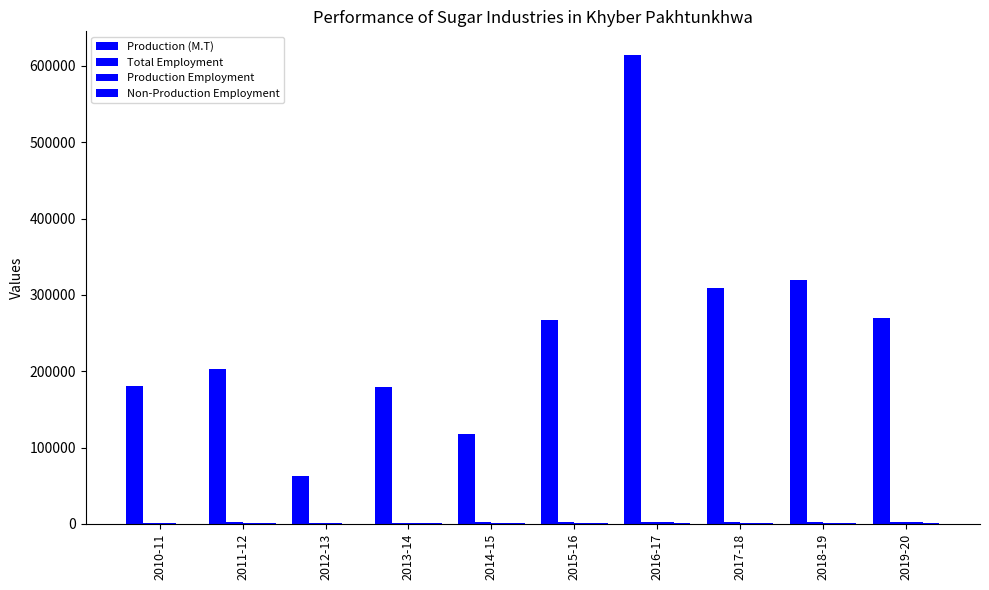

How many groups of bars are there?

10